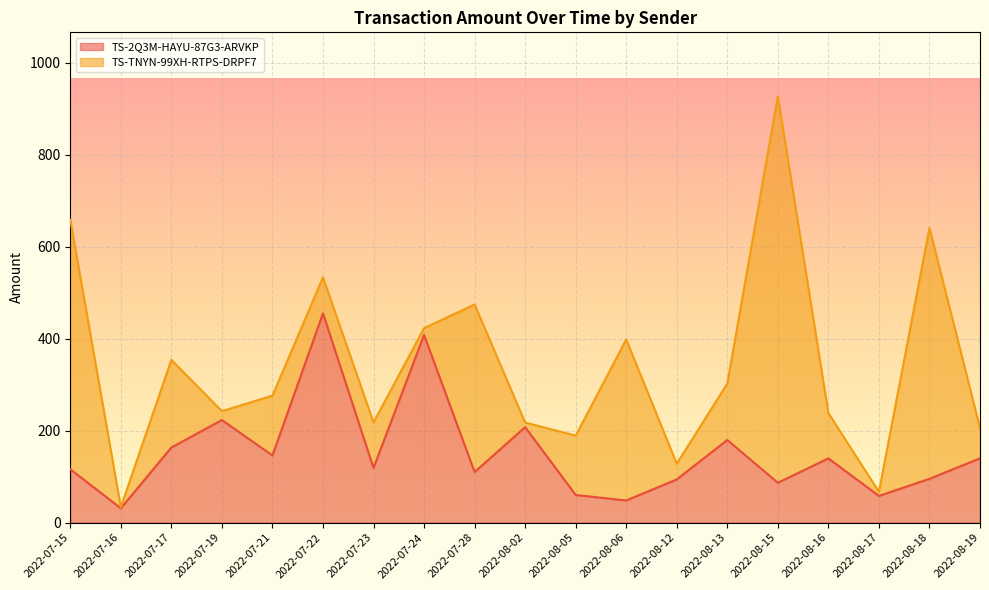

True or false: the data shows 94.0 at 2022-08-12.

True